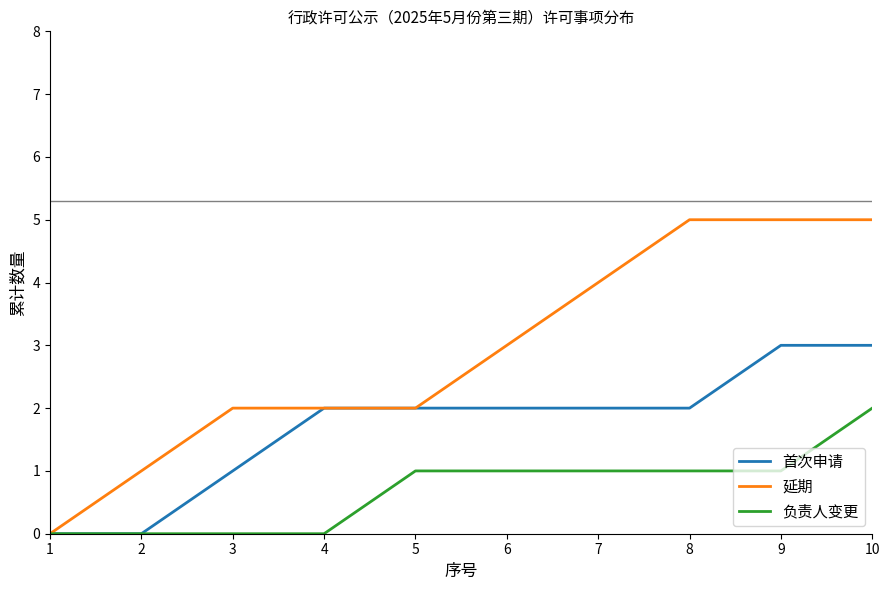

List the series in order of their peak value, highest first.

延期, 首次申请, 负责人变更